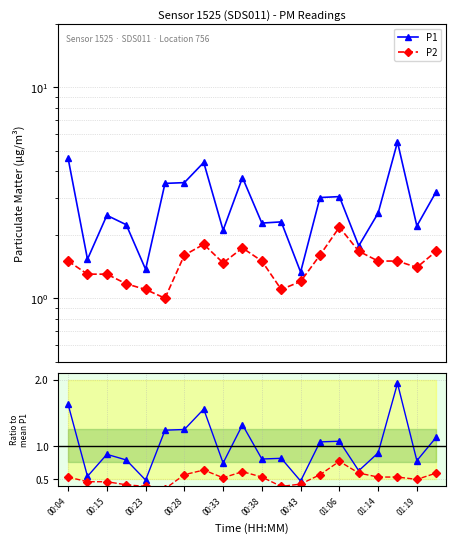

True or false: P1 and P2/mean(P1) cross at least once.

False